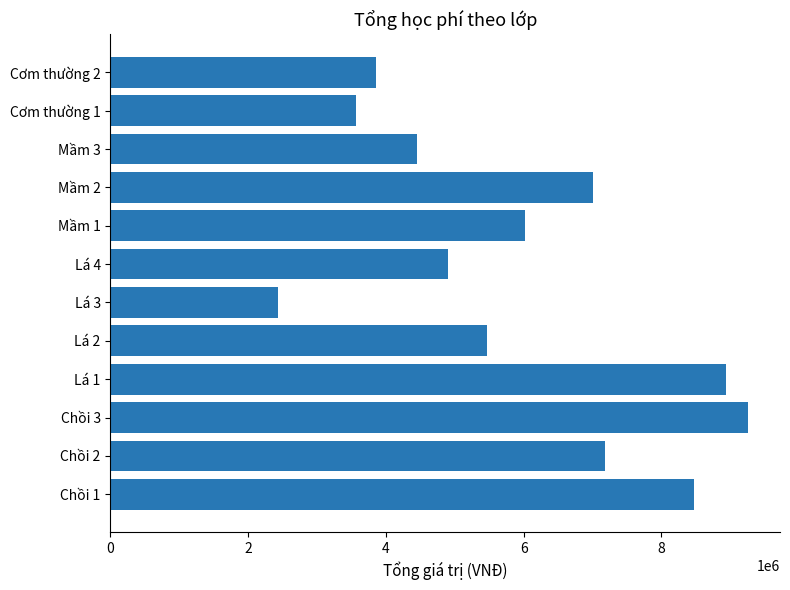

Is it true that the value at Lá 3 is 2438000?

True